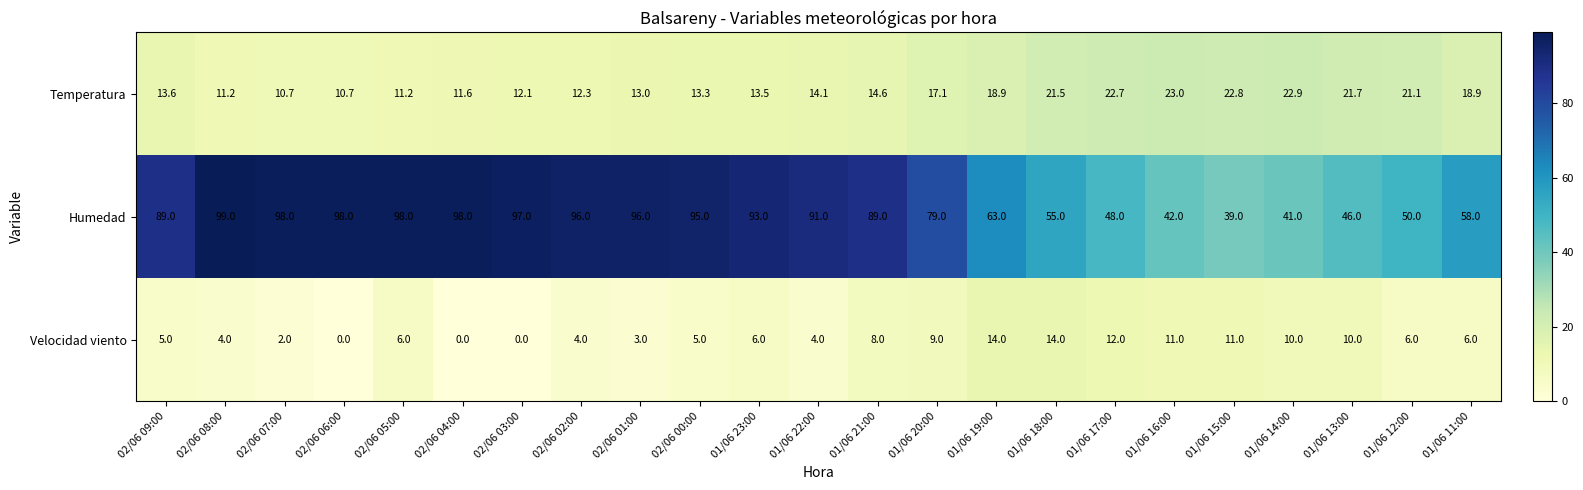

At which category is the sum across all series the highest?

02/06 05:00